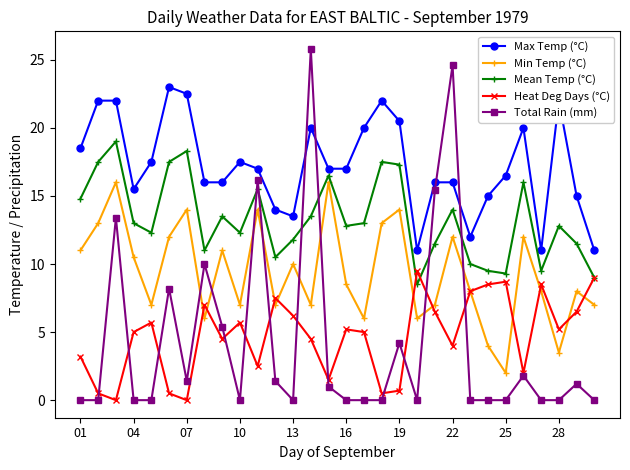

In Min Temp (°C), how many points are higher than both neighbors (excluding endpoints)?

10